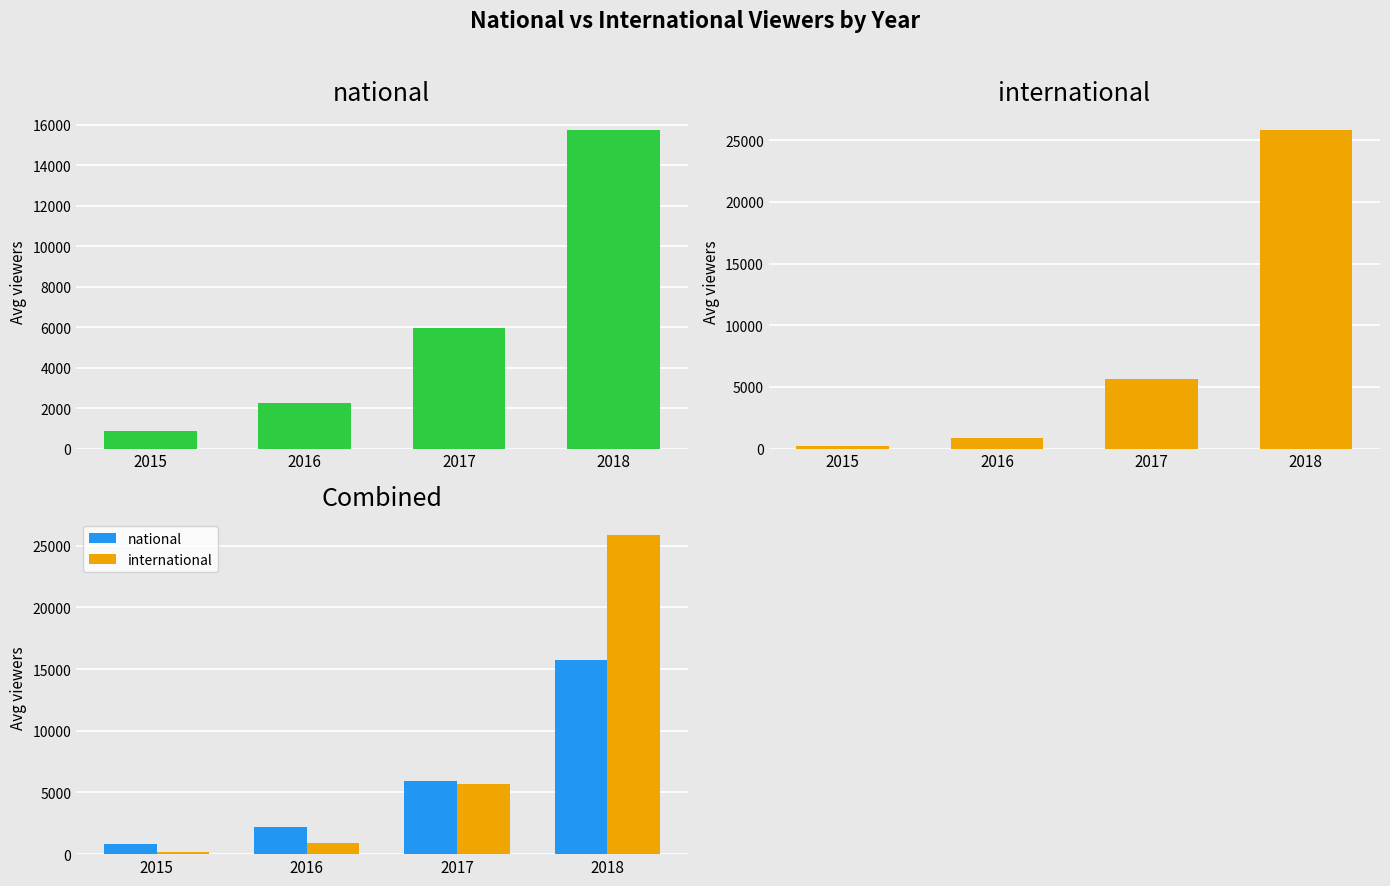

List the labels in order of international value, largest first.

2018, 2017, 2016, 2015